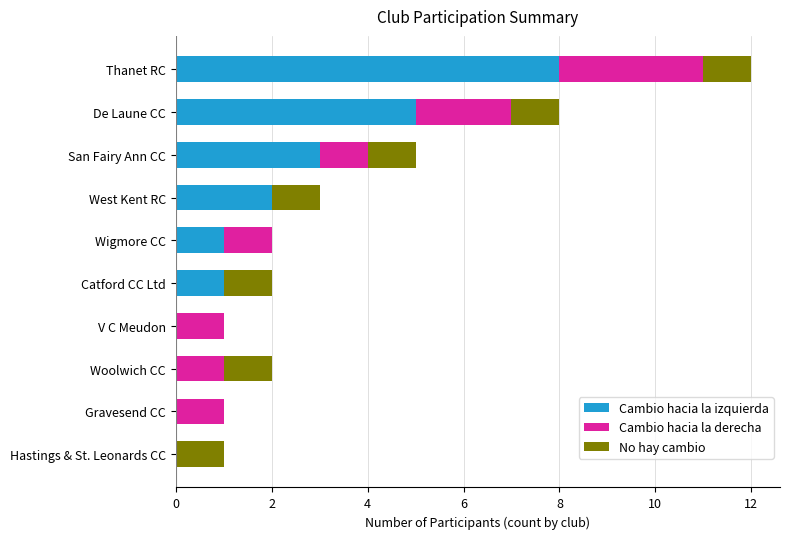

At which category is the sum across all series the highest?

Thanet RC